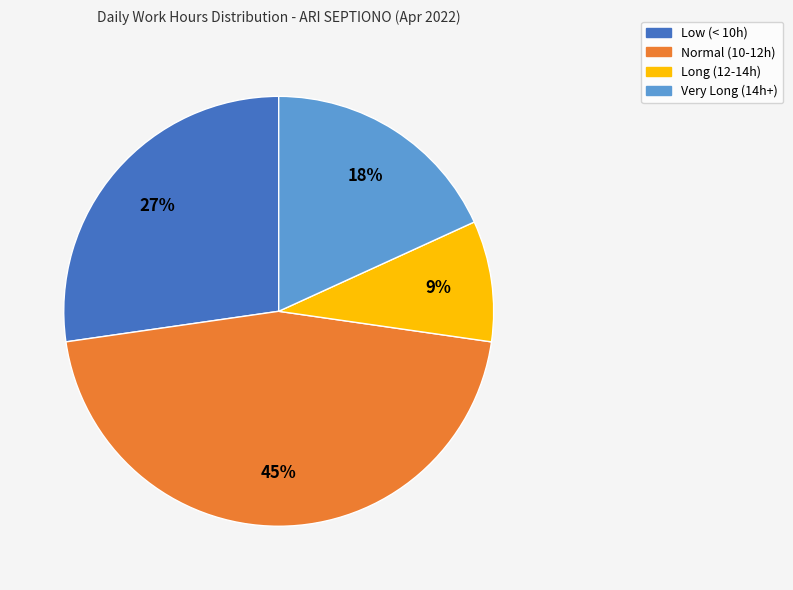

To the nearest percent, what is the difference between the largest and smallest slice percentages?

36%